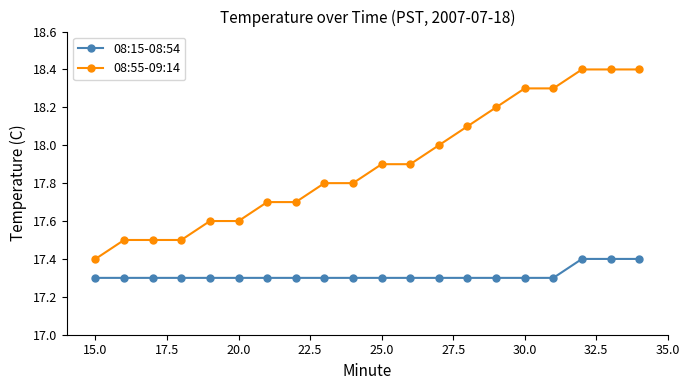

What is the maximum value shown in the chart?

18.4